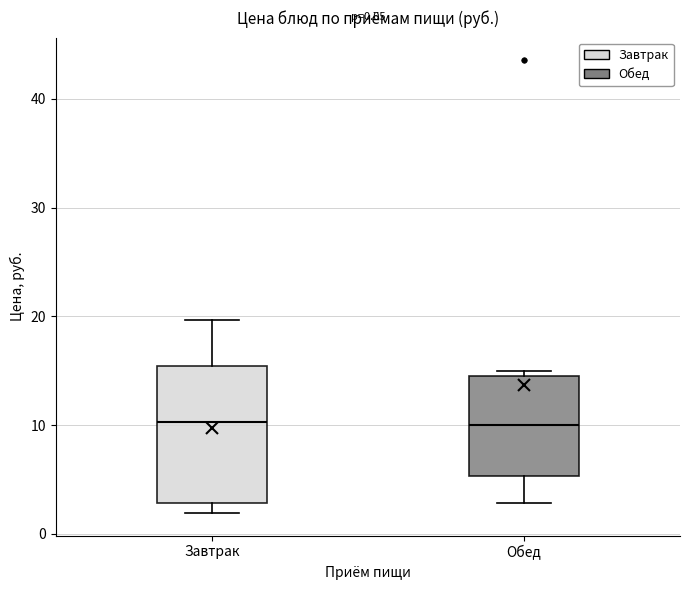

Comparing the boxes themselves (not the whiskers), which one is the tallest?

Завтрак